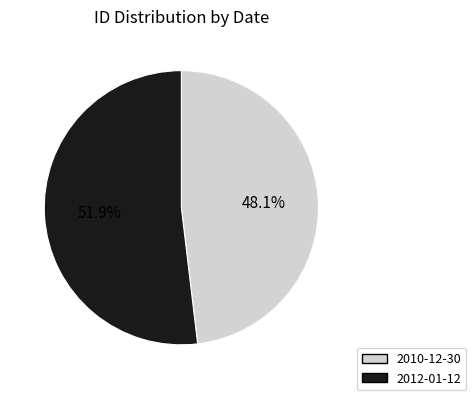

What percentage is the 2012-01-12 slice, to the nearest percent?

52%